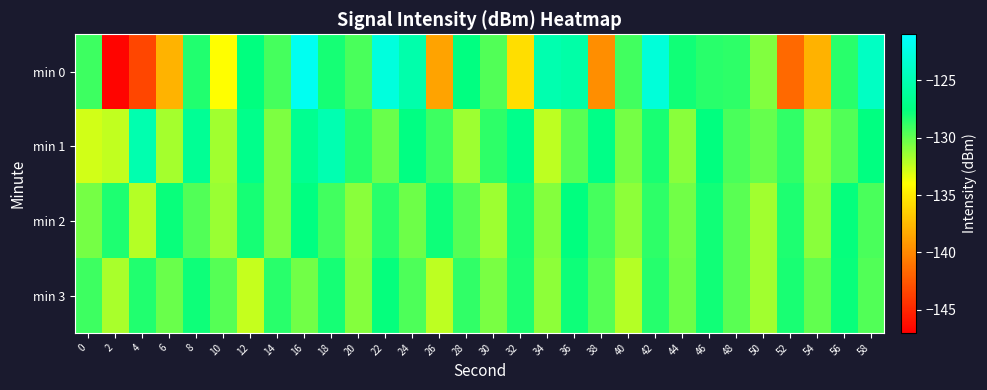

Count the number of data series in this chart.

4